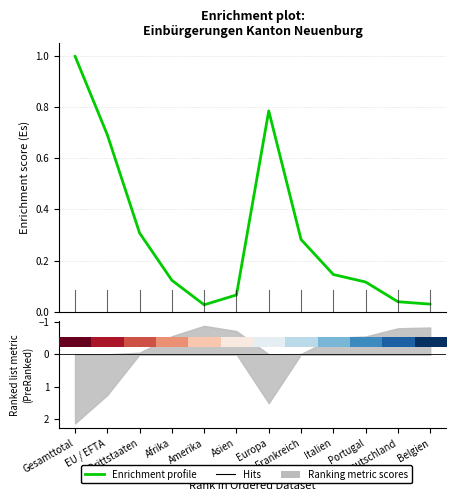

How many categories are shown in the chart?

12